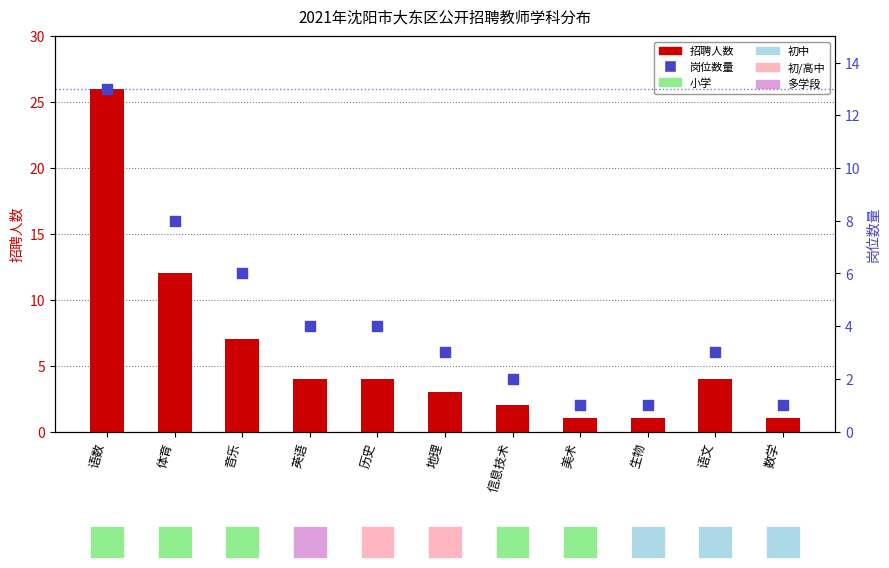

What is the total value across all series at 语数?

39